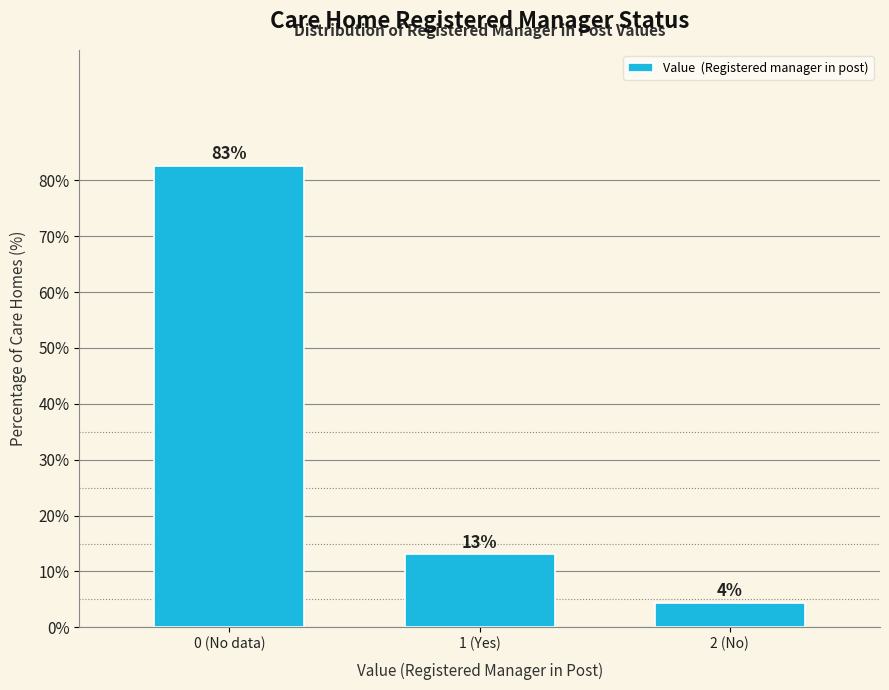

Between 2 (No) and 0 (No data), which is larger?

0 (No data)